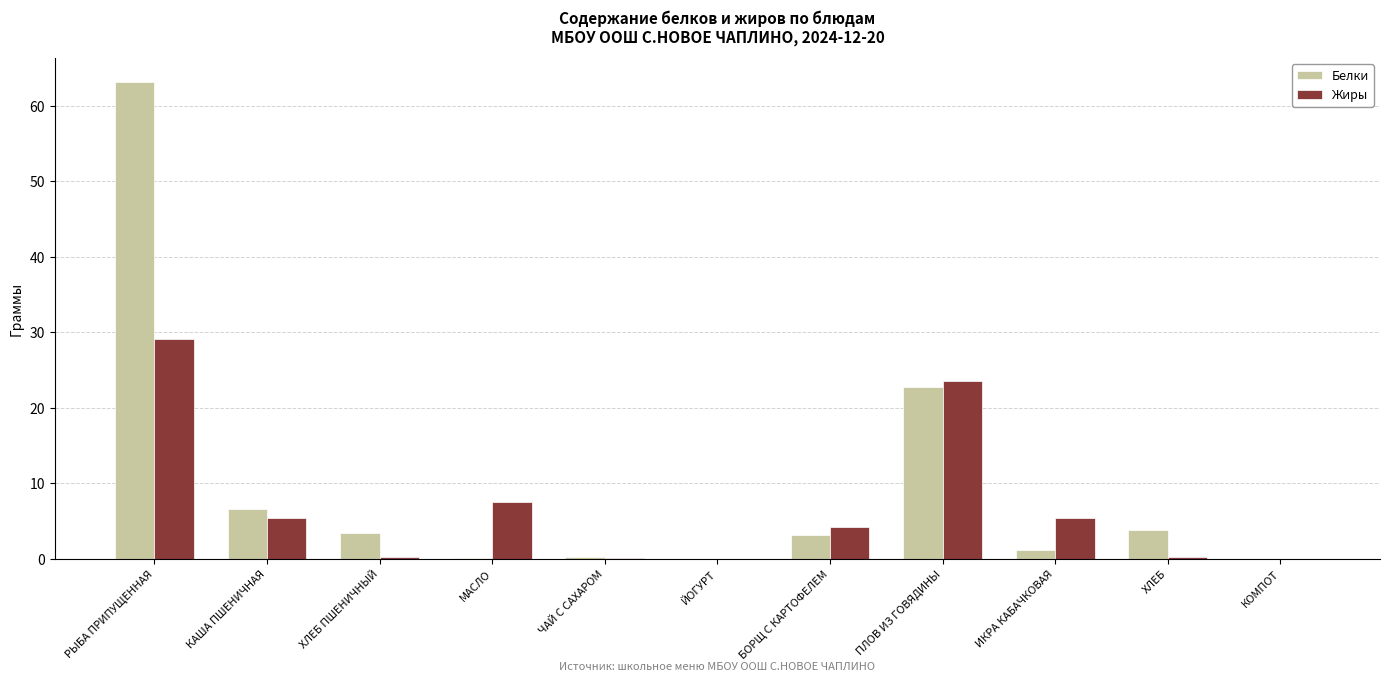

Is it true that Жиры equals 20.1 at КОМПОТ?

False